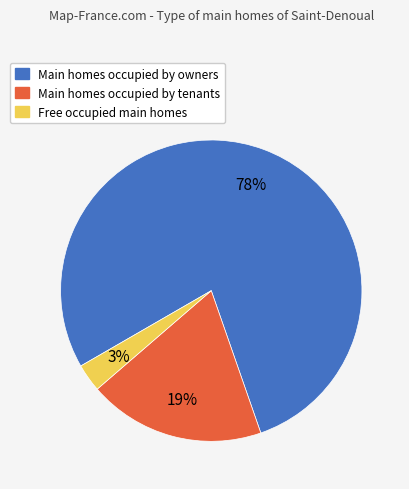

To the nearest percent, what is the difference between the largest and smallest slice percentages?

75%